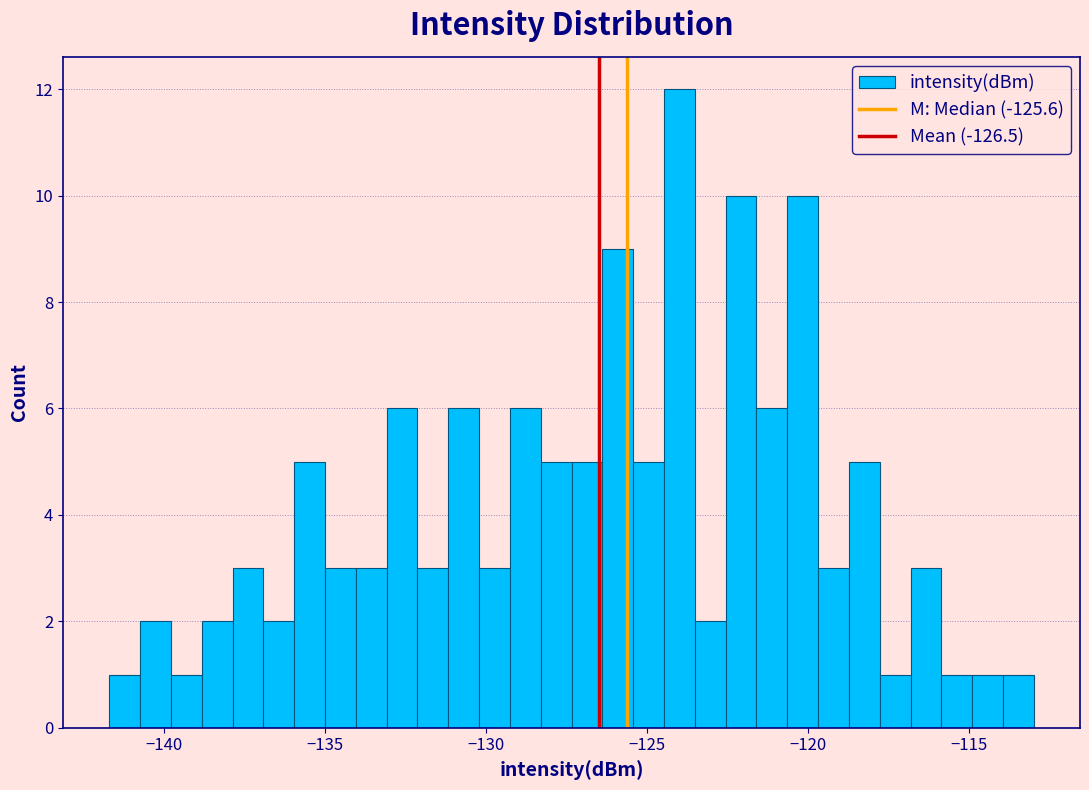

Around what value on the x-axis is the tallest bar? Give the approximate position of its centre, as read against the axis.

-124.0